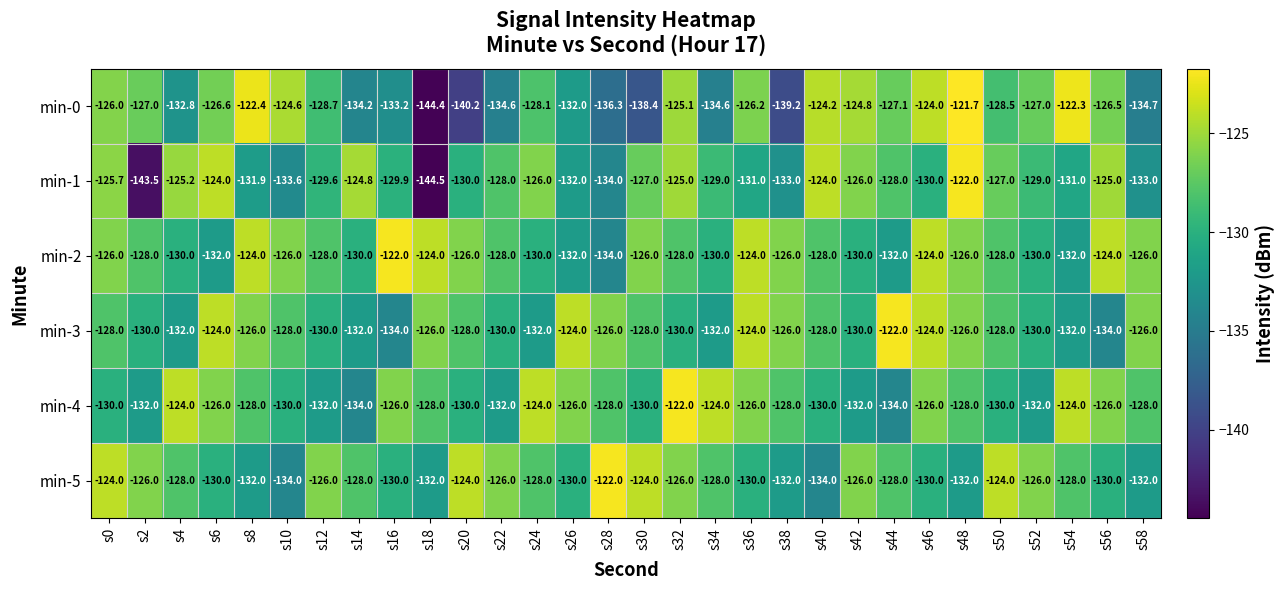

The min-2 series shows -130.0 at s14. True or false?

True